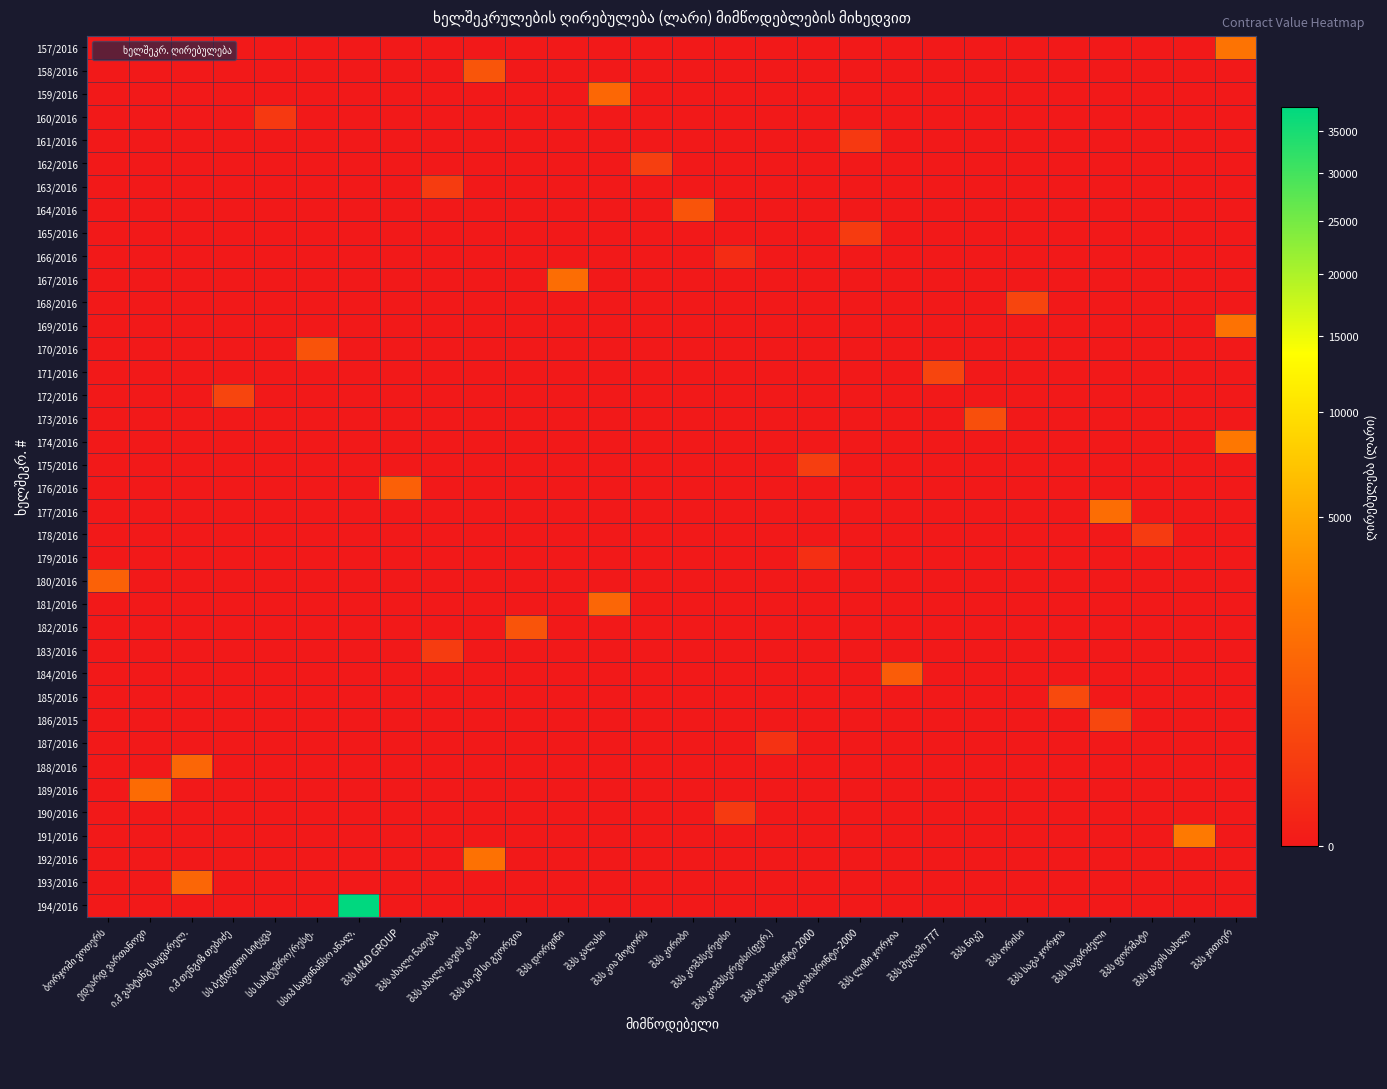

Reading right to left, list all the values displayed in this chart.

157/2016: შპს ჯითიერ=1770.0	შპს ყავის სახლი=0.0	შპს ფორმატი=0.0	შპს სავარძელი=0.0	შპს საგა ჯორჯია=0.0	შპს ორისი=0.0	შპს ნიკე=0.0	შპს მუღამი 777=0.0	შპს ლიზი ჯორჯია=0.0	შპს კოპიპრინტი-2000=0.0	შპს კოპიპრინტი 2000=0.0	შპს კომპსერვისი(ფერ.)=0.0	შპს კომპსერვისი=0.0	შპს კირიბი=0.0	შპს კია მოტორს=0.0	შპს კალასი=0.0	შპს დორვინი=0.0	შპს ბი ემ სი გეორგია=0.0	შპს ახალი ყავის კომ.=0.0	შპს ახალი ნათება=0.0	შპს M&D GROUP=0.0	სსიპ საფინანსო ანალ.=0.0	სს სასტუმრო/რესტ.=0.0	სს ბეჭდვითი სიტყვა=0.0	ი.მ თენგიზ თებიძე=0.0	ი.მ ვახტანგ საყვარელ.=0.0	ედუარდ ვართანოვი=0.0	ბორჯომი ვოთერს=0.0
158/2016: შპს ჯითიერ=0.0	შპს ყავის სახლი=0.0	შპს ფორმატი=0.0	შპს სავარძელი=0.0	შპს საგა ჯორჯია=0.0	შპს ორისი=0.0	შპს ნიკე=0.0	შპს მუღამი 777=0.0	შპს ლიზი ჯორჯია=0.0	შპს კოპიპრინტი-2000=0.0	შპს კოპიპრინტი 2000=0.0	შპს კომპსერვისი(ფერ.)=0.0	შპს კომპსერვისი=0.0	შპს კირიბი=0.0	შპს კია მოტორს=0.0	შპს კალასი=0.0	შპს დორვინი=0.0	შპს ბი ემ სი გეორგია=0.0	შპს ახალი ყავის კომ.=640.0	შპს ახალი ნათება=0.0	შპს M&D GROUP=0.0	სსიპ საფინანსო ანალ.=0.0	სს სასტუმრო/რესტ.=0.0	სს ბეჭდვითი სიტყვა=0.0	ი.მ თენგიზ თებიძე=0.0	ი.მ ვახტანგ საყვარელ.=0.0	ედუარდ ვართანოვი=0.0	ბორჯომი ვოთერს=0.0
159/2016: შპს ჯითიერ=0.0	შპს ყავის სახლი=0.0	შპს ფორმატი=0.0	შპს სავარძელი=0.0	შპს საგა ჯორჯია=0.0	შპს ორისი=0.0	შპს ნიკე=0.0	შპს მუღამი 777=0.0	შპს ლიზი ჯორჯია=0.0	შპს კოპიპრინტი-2000=0.0	შპს კოპიპრინტი 2000=0.0	შპს კომპსერვისი(ფერ.)=0.0	შპს კომპსერვისი=0.0	შპს კირიბი=0.0	შპს კია მოტორს=0.0	შპს კალასი=1260.0	შპს დორვინი=0.0	შპს ბი ემ სი გეორგია=0.0	შპს ახალი ყავის კომ.=0.0	შპს ახალი ნათება=0.0	შპს M&D GROUP=0.0	სსიპ საფინანსო ანალ.=0.0	სს სასტუმრო/რესტ.=0.0	სს ბეჭდვითი სიტყვა=0.0	ი.მ თენგიზ თებიძე=0.0	ი.მ ვახტანგ საყვარელ.=0.0	ედუარდ ვართანოვი=0.0	ბორჯომი ვოთერს=0.0
160/2016: შპს ჯითიერ=0.0	შპს ყავის სახლი=0.0	შპს ფორმატი=0.0	შპს სავარძელი=0.0	შპს საგა ჯორჯია=0.0	შპს ორისი=0.0	შპს ნიკე=0.0	შპს მუღამი 777=0.0	შპს ლიზი ჯორჯია=0.0	შპს კოპიპრინტი-2000=0.0	შპს კოპიპრინტი 2000=0.0	შპს კომპსერვისი(ფერ.)=0.0	შპს კომპსერვისი=0.0	შპს კირიბი=0.0	შპს კია მოტორს=0.0	შპს კალასი=0.0	შპს დორვინი=0.0	შპს ბი ემ სი გეორგია=0.0	შპს ახალი ყავის კომ.=0.0	შპს ახალი ნათება=0.0	შპს M&D GROUP=0.0	სსიპ საფინანსო ანალ.=0.0	სს სასტუმრო/რესტ.=0.0	სს ბეჭდვითი სიტყვა=142.0	ი.მ თენგიზ თებიძე=0.0	ი.მ ვახტანგ საყვარელ.=0.0	ედუარდ ვართანოვი=0.0	ბორჯომი ვოთერს=0.0
161/2016: შპს ჯითიერ=0.0	შპს ყავის სახლი=0.0	შპს ფორმატი=0.0	შპს სავარძელი=0.0	შპს საგა ჯორჯია=0.0	შპს ორისი=0.0	შპს ნიკე=0.0	შპს მუღამი 777=0.0	შპს ლიზი ჯორჯია=0.0	შპს კოპიპრინტი-2000=135.0	შპს კოპიპრინტი 2000=0.0	შპს კომპსერვისი(ფერ.)=0.0	შპს კომპსერვისი=0.0	შპს კირიბი=0.0	შპს კია მოტორს=0.0	შპს კალასი=0.0	შპს დორვინი=0.0	შპს ბი ემ სი გეორგია=0.0	შპს ახალი ყავის კომ.=0.0	შპს ახალი ნათება=0.0	შპს M&D GROUP=0.0	სსიპ საფინანსო ანალ.=0.0	სს სასტუმრო/რესტ.=0.0	სს ბეჭდვითი სიტყვა=0.0	ი.მ თენგიზ თებიძე=0.0	ი.მ ვახტანგ საყვარელ.=0.0	ედუარდ ვართანოვი=0.0	ბორჯომი ვოთერს=0.0
162/2016: შპს ჯითიერ=0.0	შპს ყავის სახლი=0.0	შპს ფორმატი=0.0	შპს სავარძელი=0.0	შპს საგა ჯორჯია=0.0	შპს ორისი=0.0	შპს ნიკე=0.0	შპს მუღამი 777=0.0	შპს ლიზი ჯორჯია=0.0	შპს კოპიპრინტი-2000=0.0	შპს კოპიპრინტი 2000=0.0	შპს კომპსერვისი(ფერ.)=0.0	შპს კომპსერვისი=0.0	შპს კირიბი=0.0	შპს კია მოტორს=206.0	შპს კალასი=0.0	შპს დორვინი=0.0	შპს ბი ემ სი გეორგია=0.0	შპს ახალი ყავის კომ.=0.0	შპს ახალი ნათება=0.0	შპს M&D GROUP=0.0	სსიპ საფინანსო ანალ.=0.0	სს სასტუმრო/რესტ.=0.0	სს ბეჭდვითი სიტყვა=0.0	ი.მ თენგიზ თებიძე=0.0	ი.მ ვახტანგ საყვარელ.=0.0	ედუარდ ვართანოვი=0.0	ბორჯომი ვოთერს=0.0
163/2016: შპს ჯითიერ=0.0	შპს ყავის სახლი=0.0	შპს ფორმატი=0.0	შპს სავარძელი=0.0	შპს საგა ჯორჯია=0.0	შპს ორისი=0.0	შპს ნიკე=0.0	შპს მუღამი 777=0.0	შპს ლიზი ჯორჯია=0.0	შპს კოპიპრინტი-2000=0.0	შპს კოპიპრინტი 2000=0.0	შპს კომპსერვისი(ფერ.)=0.0	შპს კომპსერვისი=0.0	შპს კირიბი=0.0	შპს კია მოტორს=0.0	შპს კალასი=0.0	შპს დორვინი=0.0	შპს ბი ემ სი გეორგია=0.0	შპს ახალი ყავის კომ.=0.0	შპს ახალი ნათება=174.7	შპს M&D GROUP=0.0	სსიპ საფინანსო ანალ.=0.0	სს სასტუმრო/რესტ.=0.0	სს ბეჭდვითი სიტყვა=0.0	ი.მ თენგიზ თებიძე=0.0	ი.მ ვახტანგ საყვარელ.=0.0	ედუარდ ვართანოვი=0.0	ბორჯომი ვოთერს=0.0
164/2016: შპს ჯითიერ=0.0	შპს ყავის სახლი=0.0	შპს ფორმატი=0.0	შპს სავარძელი=0.0	შპს საგა ჯორჯია=0.0	შპს ორისი=0.0	შპს ნიკე=0.0	შპს მუღამი 777=0.0	შპს ლიზი ჯორჯია=0.0	შპს კოპიპრინტი-2000=0.0	შპს კოპიპრინტი 2000=0.0	შპს კომპსერვისი(ფერ.)=0.0	შპს კომპსერვისი=0.0	შპს კირიბი=609.0	შპს კია მოტორს=0.0	შპს კალასი=0.0	შპს დორვინი=0.0	შპს ბი ემ სი გეორგია=0.0	შპს ახალი ყავის კომ.=0.0	შპს ახალი ნათება=0.0	შპს M&D GROUP=0.0	სსიპ საფინანსო ანალ.=0.0	სს სასტუმრო/რესტ.=0.0	სს ბეჭდვითი სიტყვა=0.0	ი.მ თენგიზ თებიძე=0.0	ი.მ ვახტანგ საყვარელ.=0.0	ედუარდ ვართანოვი=0.0	ბორჯომი ვოთერს=0.0
165/2016: შპს ჯითიერ=0.0	შპს ყავის სახლი=0.0	შპს ფორმატი=0.0	შპს სავარძელი=0.0	შპს საგა ჯორჯია=0.0	შპს ორისი=0.0	შპს ნიკე=0.0	შპს მუღამი 777=0.0	შპს ლიზი ჯორჯია=0.0	შპს კოპიპრინტი-2000=160.0	შპს კოპიპრინტი 2000=0.0	შპს კომპსერვისი(ფერ.)=0.0	შპს კომპსერვისი=0.0	შპს კირიბი=0.0	შპს კია მოტორს=0.0	შპს კალასი=0.0	შპს დორვინი=0.0	შპს ბი ემ სი გეორგია=0.0	შპს ახალი ყავის კომ.=0.0	შპს ახალი ნათება=0.0	შპს M&D GROUP=0.0	სსიპ საფინანსო ანალ.=0.0	სს სასტუმრო/რესტ.=0.0	სს ბეჭდვითი სიტყვა=0.0	ი.მ თენგიზ თებიძე=0.0	ი.მ ვახტანგ საყვარელ.=0.0	ედუარდ ვართანოვი=0.0	ბორჯომი ვოთერს=0.0
166/2016: შპს ჯითიერ=0.0	შპს ყავის სახლი=0.0	შპს ფორმატი=0.0	შპს სავარძელი=0.0	შპს საგა ჯორჯია=0.0	შპს ორისი=0.0	შპს ნიკე=0.0	შპს მუღამი 777=0.0	შპს ლიზი ჯორჯია=0.0	შპს კოპიპრინტი-2000=0.0	შპს კოპიპრინტი 2000=0.0	შპს კომპსერვისი(ფერ.)=0.0	შპს კომპსერვისი=35.0	შპს კირიბი=0.0	შპს კია მოტორს=0.0	შპს კალასი=0.0	შპს დორვინი=0.0	შპს ბი ემ სი გეორგია=0.0	შპს ახალი ყავის კომ.=0.0	შპს ახალი ნათება=0.0	შპს M&D GROUP=0.0	სსიპ საფინანსო ანალ.=0.0	სს სასტუმრო/რესტ.=0.0	სს ბეჭდვითი სიტყვა=0.0	ი.მ თენგიზ თებიძე=0.0	ი.მ ვახტანგ საყვარელ.=0.0	ედუარდ ვართანოვი=0.0	ბორჯომი ვოთერს=0.0
167/2016: შპს ჯითიერ=0.0	შპს ყავის სახლი=0.0	შპს ფორმატი=0.0	შპს სავარძელი=0.0	შპს საგა ჯორჯია=0.0	შპს ორისი=0.0	შპს ნიკე=0.0	შპს მუღამი 777=0.0	შპს ლიზი ჯორჯია=0.0	შპს კოპიპრინტი-2000=0.0	შპს კოპიპრინტი 2000=0.0	შპს კომპსერვისი(ფერ.)=0.0	შპს კომპსერვისი=0.0	შპს კირიბი=0.0	შპს კია მოტორს=0.0	შპს კალასი=0.0	შპს დორვინი=1500.0	შპს ბი ემ სი გეორგია=0.0	შპს ახალი ყავის კომ.=0.0	შპს ახალი ნათება=0.0	შპს M&D GROUP=0.0	სსიპ საფინანსო ანალ.=0.0	სს სასტუმრო/რესტ.=0.0	სს ბეჭდვითი სიტყვა=0.0	ი.მ თენგიზ თებიძე=0.0	ი.მ ვახტანგ საყვარელ.=0.0	ედუარდ ვართანოვი=0.0	ბორჯომი ვოთერს=0.0
168/2016: შპს ჯითიერ=0.0	შპს ყავის სახლი=0.0	შპს ფორმატი=0.0	შპს სავარძელი=0.0	შპს საგა ჯორჯია=0.0	შპს ორისი=298.7	შპს ნიკე=0.0	შპს მუღამი 777=0.0	შპს ლიზი ჯორჯია=0.0	შპს კოპიპრინტი-2000=0.0	შპს კოპიპრინტი 2000=0.0	შპს კომპსერვისი(ფერ.)=0.0	შპს კომპსერვისი=0.0	შპს კირიბი=0.0	შპს კია მოტორს=0.0	შპს კალასი=0.0	შპს დორვინი=0.0	შპს ბი ემ სი გეორგია=0.0	შპს ახალი ყავის კომ.=0.0	შპს ახალი ნათება=0.0	შპს M&D GROUP=0.0	სსიპ საფინანსო ანალ.=0.0	სს სასტუმრო/რესტ.=0.0	სს ბეჭდვითი სიტყვა=0.0	ი.მ თენგიზ თებიძე=0.0	ი.მ ვახტანგ საყვარელ.=0.0	ედუარდ ვართანოვი=0.0	ბორჯომი ვოთერს=0.0
169/2016: შპს ჯითიერ=1708.6	შპს ყავის სახლი=0.0	შპს ფორმატი=0.0	შპს სავარძელი=0.0	შპს საგა ჯორჯია=0.0	შპს ორისი=0.0	შპს ნიკე=0.0	შპს მუღამი 777=0.0	შპს ლიზი ჯორჯია=0.0	შპს კოპიპრინტი-2000=0.0	შპს კოპიპრინტი 2000=0.0	შპს კომპსერვისი(ფერ.)=0.0	შპს კომპსერვისი=0.0	შპს კირიბი=0.0	შპს კია მოტორს=0.0	შპს კალასი=0.0	შპს დორვინი=0.0	შპს ბი ემ სი გეორგია=0.0	შპს ახალი ყავის კომ.=0.0	შპს ახალი ნათება=0.0	შპს M&D GROUP=0.0	სსიპ საფინანსო ანალ.=0.0	სს სასტუმრო/რესტ.=0.0	სს ბეჭდვითი სიტყვა=0.0	ი.მ თენგიზ თებიძე=0.0	ი.მ ვახტანგ საყვარელ.=0.0	ედუარდ ვართანოვი=0.0	ბორჯომი ვოთერს=0.0
170/2016: შპს ჯითიერ=0.0	შპს ყავის სახლი=0.0	შპს ფორმატი=0.0	შპს სავარძელი=0.0	შპს საგა ჯორჯია=0.0	შპს ორისი=0.0	შპს ნიკე=0.0	შპს მუღამი 777=0.0	შპს ლიზი ჯორჯია=0.0	შპს კოპიპრინტი-2000=0.0	შპს კოპიპრინტი 2000=0.0	შპს კომპსერვისი(ფერ.)=0.0	შპს კომპსერვისი=0.0	შპს კირიბი=0.0	შპს კია მოტორს=0.0	შპს კალასი=0.0	შპს დორვინი=0.0	შპს ბი ემ სი გეორგია=0.0	შპს ახალი ყავის კომ.=0.0	შპს ახალი ნათება=0.0	შპს M&D GROUP=0.0	სსიპ საფინანსო ანალ.=0.0	სს სასტუმრო/რესტ.=600.0	სს ბეჭდვითი სიტყვა=0.0	ი.მ თენგიზ თებიძე=0.0	ი.მ ვახტანგ საყვარელ.=0.0	ედუარდ ვართანოვი=0.0	ბორჯომი ვოთერს=0.0
171/2016: შპს ჯითიერ=0.0	შპს ყავის სახლი=0.0	შპს ფორმატი=0.0	შპს სავარძელი=0.0	შპს საგა ჯორჯია=0.0	შპს ორისი=0.0	შპს ნიკე=0.0	შპს მუღამი 777=300.0	შპს ლიზი ჯორჯია=0.0	შპს კოპიპრინტი-2000=0.0	შპს კოპიპრინტი 2000=0.0	შპს კომპსერვისი(ფერ.)=0.0	შპს კომპსერვისი=0.0	შპს კირიბი=0.0	შპს კია მოტორს=0.0	შპს კალასი=0.0	შპს დორვინი=0.0	შპს ბი ემ სი გეორგია=0.0	შპს ახალი ყავის კომ.=0.0	შპს ახალი ნათება=0.0	შპს M&D GROUP=0.0	სსიპ საფინანსო ანალ.=0.0	სს სასტუმრო/რესტ.=0.0	სს ბეჭდვითი სიტყვა=0.0	ი.მ თენგიზ თებიძე=0.0	ი.მ ვახტანგ საყვარელ.=0.0	ედუარდ ვართანოვი=0.0	ბორჯომი ვოთერს=0.0
172/2016: შპს ჯითიერ=0.0	შპს ყავის სახლი=0.0	შპს ფორმატი=0.0	შპს სავარძელი=0.0	შპს საგა ჯორჯია=0.0	შპს ორისი=0.0	შპს ნიკე=0.0	შპს მუღამი 777=0.0	შპს ლიზი ჯორჯია=0.0	შპს კოპიპრინტი-2000=0.0	შპს კოპიპრინტი 2000=0.0	შპს კომპსერვისი(ფერ.)=0.0	შპს კომპსერვისი=0.0	შპს კირიბი=0.0	შპს კია მოტორს=0.0	შპს კალასი=0.0	შპს დორვინი=0.0	შპს ბი ემ სი გეორგია=0.0	შპს ახალი ყავის კომ.=0.0	შპს ახალი ნათება=0.0	შპს M&D GROUP=0.0	სსიპ საფინანსო ანალ.=0.0	სს სასტუმრო/რესტ.=0.0	სს ბეჭდვითი სიტყვა=0.0	ი.მ თენგიზ თებიძე=300.0	ი.მ ვახტანგ საყვარელ.=0.0	ედუარდ ვართანოვი=0.0	ბორჯომი ვოთერს=0.0
173/2016: შპს ჯითიერ=0.0	შპს ყავის სახლი=0.0	შპს ფორმატი=0.0	შპს სავარძელი=0.0	შპს საგა ჯორჯია=0.0	შპს ორისი=0.0	შპს ნიკე=500.0	შპს მუღამი 777=0.0	შპს ლიზი ჯორჯია=0.0	შპს კოპიპრინტი-2000=0.0	შპს კოპიპრინტი 2000=0.0	შპს კომპსერვისი(ფერ.)=0.0	შპს კომპსერვისი=0.0	შპს კირიბი=0.0	შპს კია მოტორს=0.0	შპს კალასი=0.0	შპს დორვინი=0.0	შპს ბი ემ სი გეორგია=0.0	შპს ახალი ყავის კომ.=0.0	შპს ახალი ნათება=0.0	შპს M&D GROUP=0.0	სსიპ საფინანსო ანალ.=0.0	სს სასტუმრო/რესტ.=0.0	სს ბეჭდვითი სიტყვა=0.0	ი.მ თენგიზ თებიძე=0.0	ი.მ ვახტანგ საყვარელ.=0.0	ედუარდ ვართანოვი=0.0	ბორჯომი ვოთერს=0.0
174/2016: შპს ჯითიერ=2000.0	შპს ყავის სახლი=0.0	შპს ფორმატი=0.0	შპს სავარძელი=0.0	შპს საგა ჯორჯია=0.0	შპს ორისი=0.0	შპს ნიკე=0.0	შპს მუღამი 777=0.0	შპს ლიზი ჯორჯია=0.0	შპს კოპიპრინტი-2000=0.0	შპს კოპიპრინტი 2000=0.0	შპს კომპსერვისი(ფერ.)=0.0	შპს კომპსერვისი=0.0	შპს კირიბი=0.0	შპს კია მოტორს=0.0	შპს კალასი=0.0	შპს დორვინი=0.0	შპს ბი ემ სი გეორგია=0.0	შპს ახალი ყავის კომ.=0.0	შპს ახალი ნათება=0.0	შპს M&D GROUP=0.0	სსიპ საფინანსო ანალ.=0.0	სს სასტუმრო/რესტ.=0.0	სს ბეჭდვითი სიტყვა=0.0	ი.მ თენგიზ თებიძე=0.0	ი.მ ვახტანგ საყვარელ.=0.0	ედუარდ ვართანოვი=0.0	ბორჯომი ვოთერს=0.0
175/2016: შპს ჯითიერ=0.0	შპს ყავის სახლი=0.0	შპს ფორმატი=0.0	შპს სავარძელი=0.0	შპს საგა ჯორჯია=0.0	შპს ორისი=0.0	შპს ნიკე=0.0	შპს მუღამი 777=0.0	შპს ლიზი ჯორჯია=0.0	შპს კოპიპრინტი-2000=0.0	შპს კოპიპრინტი 2000=200.0	შპს კომპსერვისი(ფერ.)=0.0	შპს კომპსერვისი=0.0	შპს კირიბი=0.0	შპს კია მოტორს=0.0	შპს კალასი=0.0	შპს დორვინი=0.0	შპს ბი ემ სი გეორგია=0.0	შპს ახალი ყავის კომ.=0.0	შპს ახალი ნათება=0.0	შპს M&D GROUP=0.0	სსიპ საფინანსო ანალ.=0.0	სს სასტუმრო/რესტ.=0.0	სს ბეჭდვითი სიტყვა=0.0	ი.მ თენგიზ თებიძე=0.0	ი.მ ვახტანგ საყვარელ.=0.0	ედუარდ ვართანოვი=0.0	ბორჯომი ვოთერს=0.0
176/2016: შპს ჯითიერ=0.0	შპს ყავის სახლი=0.0	შპს ფორმატი=0.0	შპს სავარძელი=0.0	შპს საგა ჯორჯია=0.0	შპს ორისი=0.0	შპს ნიკე=0.0	შპს მუღამი 777=0.0	შპს ლიზი ჯორჯია=0.0	შპს კოპიპრინტი-2000=0.0	შპს კოპიპრინტი 2000=0.0	შპს კომპსერვისი(ფერ.)=0.0	შპს კომპსერვისი=0.0	შპს კირიბი=0.0	შპს კია მოტორს=0.0	შპს კალასი=0.0	შპს დორვინი=0.0	შპს ბი ემ სი გეორგია=0.0	შპს ახალი ყავის კომ.=0.0	შპს ახალი ნათება=0.0	შპს M&D GROUP=980.0	სსიპ საფინანსო ანალ.=0.0	სს სასტუმრო/რესტ.=0.0	სს ბეჭდვითი სიტყვა=0.0	ი.მ თენგიზ თებიძე=0.0	ი.მ ვახტანგ საყვარელ.=0.0	ედუარდ ვართანოვი=0.0	ბორჯომი ვოთერს=0.0
177/2016: შპს ჯითიერ=0.0	შპს ყავის სახლი=0.0	შპს ფორმატი=0.0	შპს სავარძელი=1490.0	შპს საგა ჯორჯია=0.0	შპს ორისი=0.0	შპს ნიკე=0.0	შპს მუღამი 777=0.0	შპს ლიზი ჯორჯია=0.0	შპს კოპიპრინტი-2000=0.0	შპს კოპიპრინტი 2000=0.0	შპს კომპსერვისი(ფერ.)=0.0	შპს კომპსერვისი=0.0	შპს კირიბი=0.0	შპს კია მოტორს=0.0	შპს კალასი=0.0	შპს დორვინი=0.0	შპს ბი ემ სი გეორგია=0.0	შპს ახალი ყავის კომ.=0.0	შპს ახალი ნათება=0.0	შპს M&D GROUP=0.0	სსიპ საფინანსო ანალ.=0.0	სს სასტუმრო/რესტ.=0.0	სს ბეჭდვითი სიტყვა=0.0	ი.მ თენგიზ თებიძე=0.0	ი.მ ვახტანგ საყვარელ.=0.0	ედუარდ ვართანოვი=0.0	ბორჯომი ვოთერს=0.0
178/2016: შპს ჯითიერ=0.0	შპს ყავის სახლი=0.0	შპს ფორმატი=151.5	შპს სავარძელი=0.0	შპს საგა ჯორჯია=0.0	შპს ორისი=0.0	შპს ნიკე=0.0	შპს მუღამი 777=0.0	შპს ლიზი ჯორჯია=0.0	შპს კოპიპრინტი-2000=0.0	შპს კოპიპრინტი 2000=0.0	შპს კომპსერვისი(ფერ.)=0.0	შპს კომპსერვისი=0.0	შპს კირიბი=0.0	შპს კია მოტორს=0.0	შპს კალასი=0.0	შპს დორვინი=0.0	შპს ბი ემ სი გეორგია=0.0	შპს ახალი ყავის კომ.=0.0	შპს ახალი ნათება=0.0	შპს M&D GROUP=0.0	სსიპ საფინანსო ანალ.=0.0	სს სასტუმრო/რესტ.=0.0	სს ბეჭდვითი სიტყვა=0.0	ი.მ თენგიზ თებიძე=0.0	ი.მ ვახტანგ საყვარელ.=0.0	ედუარდ ვართანოვი=0.0	ბორჯომი ვოთერს=0.0
179/2016: შპს ჯითიერ=0.0	შპს ყავის სახლი=0.0	შპს ფორმატი=0.0	შპს სავარძელი=0.0	შპს საგა ჯორჯია=0.0	შპს ორისი=0.0	შპს ნიკე=0.0	შპს მუღამი 777=0.0	შპს ლიზი ჯორჯია=0.0	შპს კოპიპრინტი-2000=0.0	შპს კოპიპრინტი 2000=56.0	შპს კომპსერვისი(ფერ.)=0.0	შპს კომპსერვისი=0.0	შპს კირიბი=0.0	შპს კია მოტორს=0.0	შპს კალასი=0.0	შპს დორვინი=0.0	შპს ბი ემ სი გეორგია=0.0	შპს ახალი ყავის კომ.=0.0	შპს ახალი ნათება=0.0	შპს M&D GROUP=0.0	სსიპ საფინანსო ანალ.=0.0	სს სასტუმრო/რესტ.=0.0	სს ბეჭდვითი სიტყვა=0.0	ი.მ თენგიზ თებიძე=0.0	ი.მ ვახტანგ საყვარელ.=0.0	ედუარდ ვართანოვი=0.0	ბორჯომი ვოთერს=0.0
180/2016: შპს ჯითიერ=0.0	შპს ყავის სახლი=0.0	შპს ფორმატი=0.0	შპს სავარძელი=0.0	შპს საგა ჯორჯია=0.0	შპს ორისი=0.0	შპს ნიკე=0.0	შპს მუღამი 777=0.0	შპს ლიზი ჯორჯია=0.0	შპს კოპიპრინტი-2000=0.0	შპს კოპიპრინტი 2000=0.0	შპს კომპსერვისი(ფერ.)=0.0	შპს კომპსერვისი=0.0	შპს კირიბი=0.0	შპს კია მოტორს=0.0	შპს კალასი=0.0	შპს დორვინი=0.0	შპს ბი ემ სი გეორგია=0.0	შპს ახალი ყავის კომ.=0.0	შპს ახალი ნათება=0.0	შპს M&D GROUP=0.0	სსიპ საფინანსო ანალ.=0.0	სს სასტუმრო/რესტ.=0.0	სს ბეჭდვითი სიტყვა=0.0	ი.მ თენგიზ თებიძე=0.0	ი.მ ვახტანგ საყვარელ.=0.0	ედუარდ ვართანოვი=0.0	ბორჯომი ვოთერს=1010.4
181/2016: შპს ჯითიერ=0.0	შპს ყავის სახლი=0.0	შპს ფორმატი=0.0	შპს სავარძელი=0.0	შპს საგა ჯორჯია=0.0	შპს ორისი=0.0	შპს ნიკე=0.0	შპს მუღამი 777=0.0	შპს ლიზი ჯორჯია=0.0	შპს კოპიპრინტი-2000=0.0	შპს კოპიპრინტი 2000=0.0	შპს კომპსერვისი(ფერ.)=0.0	შპს კომპსერვისი=0.0	შპს კირიბი=0.0	შპს კია მოტორს=0.0	შპს კალასი=1200.0	შპს დორვინი=0.0	შპს ბი ემ სი გეორგია=0.0	შპს ახალი ყავის კომ.=0.0	შპს ახალი ნათება=0.0	შპს M&D GROUP=0.0	სსიპ საფინანსო ანალ.=0.0	სს სასტუმრო/რესტ.=0.0	სს ბეჭდვითი სიტყვა=0.0	ი.მ თენგიზ თებიძე=0.0	ი.მ ვახტანგ საყვარელ.=0.0	ედუარდ ვართანოვი=0.0	ბორჯომი ვოთერს=0.0
182/2016: შპს ჯითიერ=0.0	შპს ყავის სახლი=0.0	შპს ფორმატი=0.0	შპს სავარძელი=0.0	შპს საგა ჯორჯია=0.0	შპს ორისი=0.0	შპს ნიკე=0.0	შპს მუღამი 777=0.0	შპს ლიზი ჯორჯია=0.0	შპს კოპიპრინტი-2000=0.0	შპს კოპიპრინტი 2000=0.0	შპს კომპსერვისი(ფერ.)=0.0	შპს კომპსერვისი=0.0	შპს კირიბი=0.0	შპს კია მოტორს=0.0	შპს კალასი=0.0	შპს დორვინი=0.0	შპს ბი ემ სი გეორგია=623.6	შპს ახალი ყავის კომ.=0.0	შპს ახალი ნათება=0.0	შპს M&D GROUP=0.0	სსიპ საფინანსო ანალ.=0.0	სს სასტუმრო/რესტ.=0.0	სს ბეჭდვითი სიტყვა=0.0	ი.მ თენგიზ თებიძე=0.0	ი.მ ვახტანგ საყვარელ.=0.0	ედუარდ ვართანოვი=0.0	ბორჯომი ვოთერს=0.0
183/2016: შპს ჯითიერ=0.0	შპს ყავის სახლი=0.0	შპს ფორმატი=0.0	შპს სავარძელი=0.0	შპს საგა ჯორჯია=0.0	შპს ორისი=0.0	შპს ნიკე=0.0	შპს მუღამი 777=0.0	შპს ლიზი ჯორჯია=0.0	შპს კოპიპრინტი-2000=0.0	შპს კოპიპრინტი 2000=0.0	შპს კომპსერვისი(ფერ.)=0.0	შპს კომპსერვისი=0.0	შპს კირიბი=0.0	შპს კია მოტორს=0.0	შპს კალასი=0.0	შპს დორვინი=0.0	შპს ბი ემ სი გეორგია=0.0	შპს ახალი ყავის კომ.=0.0	შპს ახალი ნათება=166.4	შპს M&D GROUP=0.0	სსიპ საფინანსო ანალ.=0.0	სს სასტუმრო/რესტ.=0.0	სს ბეჭდვითი სიტყვა=0.0	ი.მ თენგიზ თებიძე=0.0	ი.მ ვახტანგ საყვარელ.=0.0	ედუარდ ვართანოვი=0.0	ბორჯომი ვოთერს=0.0
184/2016: შპს ჯითიერ=0.0	შპს ყავის სახლი=0.0	შპს ფორმატი=0.0	შპს სავარძელი=0.0	შპს საგა ჯორჯია=0.0	შპს ორისი=0.0	შპს ნიკე=0.0	შპს მუღამი 777=0.0	შპს ლიზი ჯორჯია=854.7	შპს კოპიპრინტი-2000=0.0	შპს კოპიპრინტი 2000=0.0	შპს კომპსერვისი(ფერ.)=0.0	შპს კომპსერვისი=0.0	შპს კირიბი=0.0	შპს კია მოტორს=0.0	შპს კალასი=0.0	შპს დორვინი=0.0	შპს ბი ემ სი გეორგია=0.0	შპს ახალი ყავის კომ.=0.0	შპს ახალი ნათება=0.0	შპს M&D GROUP=0.0	სსიპ საფინანსო ანალ.=0.0	სს სასტუმრო/რესტ.=0.0	სს ბეჭდვითი სიტყვა=0.0	ი.მ თენგიზ თებიძე=0.0	ი.მ ვახტანგ საყვარელ.=0.0	ედუარდ ვართანოვი=0.0	ბორჯომი ვოთერს=0.0
185/2016: შპს ჯითიერ=0.0	შპს ყავის სახლი=0.0	შპს ფორმატი=0.0	შპს სავარძელი=0.0	შპს საგა ჯორჯია=400.0	შპს ორისი=0.0	შპს ნიკე=0.0	შპს მუღამი 777=0.0	შპს ლიზი ჯორჯია=0.0	შპს კოპიპრინტი-2000=0.0	შპს კოპიპრინტი 2000=0.0	შპს კომპსერვისი(ფერ.)=0.0	შპს კომპსერვისი=0.0	შპს კირიბი=0.0	შპს კია მოტორს=0.0	შპს კალასი=0.0	შპს დორვინი=0.0	შპს ბი ემ სი გეორგია=0.0	შპს ახალი ყავის კომ.=0.0	შპს ახალი ნათება=0.0	შპს M&D GROUP=0.0	სსიპ საფინანსო ანალ.=0.0	სს სასტუმრო/რესტ.=0.0	სს ბეჭდვითი სიტყვა=0.0	ი.მ თენგიზ თებიძე=0.0	ი.მ ვახტანგ საყვარელ.=0.0	ედუარდ ვართანოვი=0.0	ბორჯომი ვოთერს=0.0
186/2015: შპს ჯითიერ=0.0	შპს ყავის სახლი=0.0	შპს ფორმატი=0.0	შპს სავარძელი=325.0	შპს საგა ჯორჯია=0.0	შპს ორისი=0.0	შპს ნიკე=0.0	შპს მუღამი 777=0.0	შპს ლიზი ჯორჯია=0.0	შპს კოპიპრინტი-2000=0.0	შპს კოპიპრინტი 2000=0.0	შპს კომპსერვისი(ფერ.)=0.0	შპს კომპსერვისი=0.0	შპს კირიბი=0.0	შპს კია მოტორს=0.0	შპს კალასი=0.0	შპს დორვინი=0.0	შპს ბი ემ სი გეორგია=0.0	შპს ახალი ყავის კომ.=0.0	შპს ახალი ნათება=0.0	შპს M&D GROUP=0.0	სსიპ საფინანსო ანალ.=0.0	სს სასტუმრო/რესტ.=0.0	სს ბეჭდვითი სიტყვა=0.0	ი.მ თენგიზ თებიძე=0.0	ი.მ ვახტანგ საყვარელ.=0.0	ედუარდ ვართანოვი=0.0	ბორჯომი ვოთერს=0.0
187/2016: შპს ჯითიერ=0.0	შპს ყავის სახლი=0.0	შპს ფორმატი=0.0	შპს სავარძელი=0.0	შპს საგა ჯორჯია=0.0	შპს ორისი=0.0	შპს ნიკე=0.0	შპს მუღამი 777=0.0	შპს ლიზი ჯორჯია=0.0	შპს კოპიპრინტი-2000=0.0	შპს კოპიპრინტი 2000=0.0	შპს კომპსერვისი(ფერ.)=70.0	შპს კომპსერვისი=0.0	შპს კირიბი=0.0	შპს კია მოტორს=0.0	შპს კალასი=0.0	შპს დორვინი=0.0	შპს ბი ემ სი გეორგია=0.0	შპს ახალი ყავის კომ.=0.0	შპს ახალი ნათება=0.0	შპს M&D GROUP=0.0	სსიპ საფინანსო ანალ.=0.0	სს სასტუმრო/რესტ.=0.0	სს ბეჭდვითი სიტყვა=0.0	ი.მ თენგიზ თებიძე=0.0	ი.მ ვახტანგ საყვარელ.=0.0	ედუარდ ვართანოვი=0.0	ბორჯომი ვოთერს=0.0
188/2016: შპს ჯითიერ=0.0	შპს ყავის სახლი=0.0	შპს ფორმატი=0.0	შპს სავარძელი=0.0	შპს საგა ჯორჯია=0.0	შპს ორისი=0.0	შპს ნიკე=0.0	შპს მუღამი 777=0.0	შპს ლიზი ჯორჯია=0.0	შპს კოპიპრინტი-2000=0.0	შპს კოპიპრინტი 2000=0.0	შპს კომპსერვისი(ფერ.)=0.0	შპს კომპსერვისი=0.0	შპს კირიბი=0.0	შპს კია მოტორს=0.0	შპს კალასი=0.0	შპს დორვინი=0.0	შპს ბი ემ სი გეორგია=0.0	შპს ახალი ყავის კომ.=0.0	შპს ახალი ნათება=0.0	შპს M&D GROUP=0.0	სსიპ საფინანსო ანალ.=0.0	სს სასტუმრო/რესტ.=0.0	სს ბეჭდვითი სიტყვა=0.0	ი.მ თენგიზ თებიძე=0.0	ი.მ ვახტანგ საყვარელ.=1216.0	ედუარდ ვართანოვი=0.0	ბორჯომი ვოთერს=0.0
189/2016: შპს ჯითიერ=0.0	შპს ყავის სახლი=0.0	შპს ფორმატი=0.0	შპს სავარძელი=0.0	შპს საგა ჯორჯია=0.0	შპს ორისი=0.0	შპს ნიკე=0.0	შპს მუღამი 777=0.0	შპს ლიზი ჯორჯია=0.0	შპს კოპიპრინტი-2000=0.0	შპს კოპიპრინტი 2000=0.0	შპს კომპსერვისი(ფერ.)=0.0	შპს კომპსერვისი=0.0	შპს კირიბი=0.0	შპს კია მოტორს=0.0	შპს კალასი=0.0	შპს დორვინი=0.0	შპს ბი ემ სი გეორგია=0.0	შპს ახალი ყავის კომ.=0.0	შპს ახალი ნათება=0.0	შპს M&D GROUP=0.0	სსიპ საფინანსო ანალ.=0.0	სს სასტუმრო/რესტ.=0.0	სს ბეჭდვითი სიტყვა=0.0	ი.მ თენგიზ თებიძე=0.0	ი.მ ვახტანგ საყვარელ.=0.0	ედუარდ ვართანოვი=1425.0	ბორჯომი ვოთერს=0.0
190/2016: შპს ჯითიერ=0.0	შპს ყავის სახლი=0.0	შპს ფორმატი=0.0	შპს სავარძელი=0.0	შპს საგა ჯორჯია=0.0	შპს ორისი=0.0	შპს ნიკე=0.0	შპს მუღამი 777=0.0	შპს ლიზი ჯორჯია=0.0	შპს კოპიპრინტი-2000=0.0	შპს კოპიპრინტი 2000=0.0	შპს კომპსერვისი(ფერ.)=0.0	შპს კომპსერვისი=150.0	შპს კირიბი=0.0	შპს კია მოტორს=0.0	შპს კალასი=0.0	შპს დორვინი=0.0	შპს ბი ემ სი გეორგია=0.0	შპს ახალი ყავის კომ.=0.0	შპს ახალი ნათება=0.0	შპს M&D GROUP=0.0	სსიპ საფინანსო ანალ.=0.0	სს სასტუმრო/რესტ.=0.0	სს ბეჭდვითი სიტყვა=0.0	ი.მ თენგიზ თებიძე=0.0	ი.მ ვახტანგ საყვარელ.=0.0	ედუარდ ვართანოვი=0.0	ბორჯომი ვოთერს=0.0
191/2016: შპს ჯითიერ=0.0	შპს ყავის სახლი=2115.0	შპს ფორმატი=0.0	შპს სავარძელი=0.0	შპს საგა ჯორჯია=0.0	შპს ორისი=0.0	შპს ნიკე=0.0	შპს მუღამი 777=0.0	შპს ლიზი ჯორჯია=0.0	შპს კოპიპრინტი-2000=0.0	შპს კოპიპრინტი 2000=0.0	შპს კომპსერვისი(ფერ.)=0.0	შპს კომპსერვისი=0.0	შპს კირიბი=0.0	შპს კია მოტორს=0.0	შპს კალასი=0.0	შპს დორვინი=0.0	შპს ბი ემ სი გეორგია=0.0	შპს ახალი ყავის კომ.=0.0	შპს ახალი ნათება=0.0	შპს M&D GROUP=0.0	სსიპ საფინანსო ანალ.=0.0	სს სასტუმრო/რესტ.=0.0	სს ბეჭდვითი სიტყვა=0.0	ი.მ თენგიზ თებიძე=0.0	ი.მ ვახტანგ საყვარელ.=0.0	ედუარდ ვართანოვი=0.0	ბორჯომი ვოთერს=0.0
192/2016: შპს ჯითიერ=0.0	შპს ყავის სახლი=0.0	შპს ფორმატი=0.0	შპს სავარძელი=0.0	შპს საგა ჯორჯია=0.0	შპს ორისი=0.0	შპს ნიკე=0.0	შპს მუღამი 777=0.0	შპს ლიზი ჯორჯია=0.0	შპს კოპიპრინტი-2000=0.0	შპს კოპიპრინტი 2000=0.0	შპს კომპსერვისი(ფერ.)=0.0	შპს კომპსერვისი=0.0	შპს კირიბი=0.0	შპს კია მოტორს=0.0	შპს კალასი=0.0	შპს დორვინი=0.0	შპს ბი ემ სი გეორგია=0.0	შპს ახალი ყავის კომ.=1690.0	შპს ახალი ნათება=0.0	შპს M&D GROUP=0.0	სსიპ საფინანსო ანალ.=0.0	სს სასტუმრო/რესტ.=0.0	სს ბეჭდვითი სიტყვა=0.0	ი.მ თენგიზ თებიძე=0.0	ი.მ ვახტანგ საყვარელ.=0.0	ედუარდ ვართანოვი=0.0	ბორჯომი ვოთერს=0.0
193/2016: შპს ჯითიერ=0.0	შპს ყავის სახლი=0.0	შპს ფორმატი=0.0	შპს სავარძელი=0.0	შპს საგა ჯორჯია=0.0	შპს ორისი=0.0	შპს ნიკე=0.0	შპს მუღამი 777=0.0	შპს ლიზი ჯორჯია=0.0	შპს კოპიპრინტი-2000=0.0	შპს კოპიპრინტი 2000=0.0	შპს კომპსერვისი(ფერ.)=0.0	შპს კომპსერვისი=0.0	შპს კირიბი=0.0	შპს კია მოტორს=0.0	შპს კალასი=0.0	შპს დორვინი=0.0	შპს ბი ემ სი გეორგია=0.0	შპს ახალი ყავის კომ.=0.0	შპს ახალი ნათება=0.0	შპს M&D GROUP=0.0	სსიპ საფინანსო ანალ.=0.0	სს სასტუმრო/რესტ.=0.0	სს ბეჭდვითი სიტყვა=0.0	ი.მ თენგიზ თებიძე=0.0	ი.მ ვახტანგ საყვარელ.=1216.0	ედუარდ ვართანოვი=0.0	ბორჯომი ვოთერს=0.0
194/2016: შპს ჯითიერ=0.0	შპს ყავის სახლი=0.0	შპს ფორმატი=0.0	შპს სავარძელი=0.0	შპს საგა ჯორჯია=0.0	შპს ორისი=0.0	შპს ნიკე=0.0	შპს მუღამი 777=0.0	შპს ლიზი ჯორჯია=0.0	შპს კოპიპრინტი-2000=0.0	შპს კოპიპრინტი 2000=0.0	შპს კომპსერვისი(ფერ.)=0.0	შპს კომპსერვისი=0.0	შპს კირიბი=0.0	შპს კია მოტორს=0.0	შპს კალასი=0.0	შპს დორვინი=0.0	შპს ბი ემ სი გეორგია=0.0	შპს ახალი ყავის კომ.=0.0	შპს ახალი ნათება=0.0	შპს M&D GROUP=0.0	სსიპ საფინანსო ანალ.=37942.0	სს სასტუმრო/რესტ.=0.0	სს ბეჭდვითი სიტყვა=0.0	ი.მ თენგიზ თებიძე=0.0	ი.მ ვახტანგ საყვარელ.=0.0	ედუარდ ვართანოვი=0.0	ბორჯომი ვოთერს=0.0